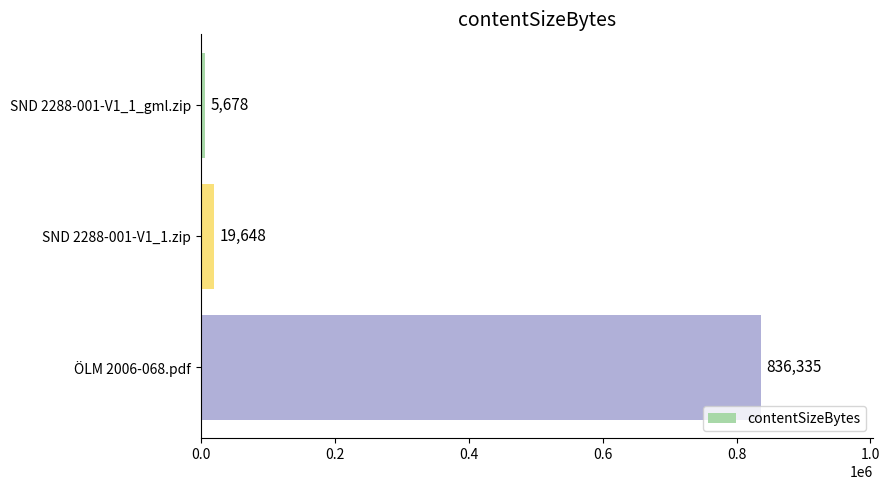

Reading bottom to top, transcribe all the data shown in this chart.

ÖLM 2006-068.pdf=836335	SND 2288-001-V1_1.zip=19648	SND 2288-001-V1_1_gml.zip=5678